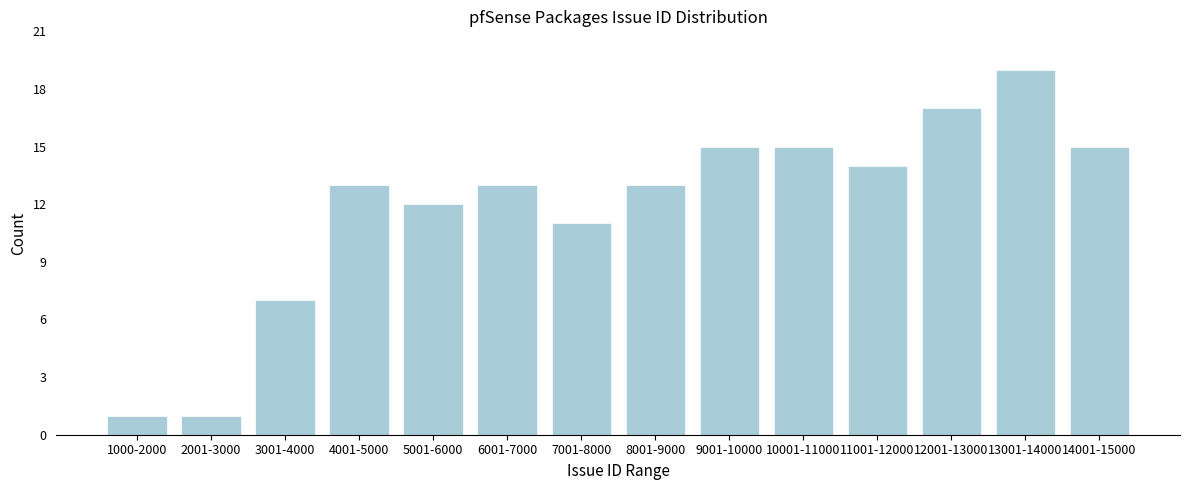

Reading left to right, list all the values displayed in this chart.

1000-2000=1	2001-3000=1	3001-4000=7	4001-5000=13	5001-6000=12	6001-7000=13	7001-8000=11	8001-9000=13	9001-10000=15	10001-11000=15	11001-12000=14	12001-13000=17	13001-14000=19	14001-15000=15